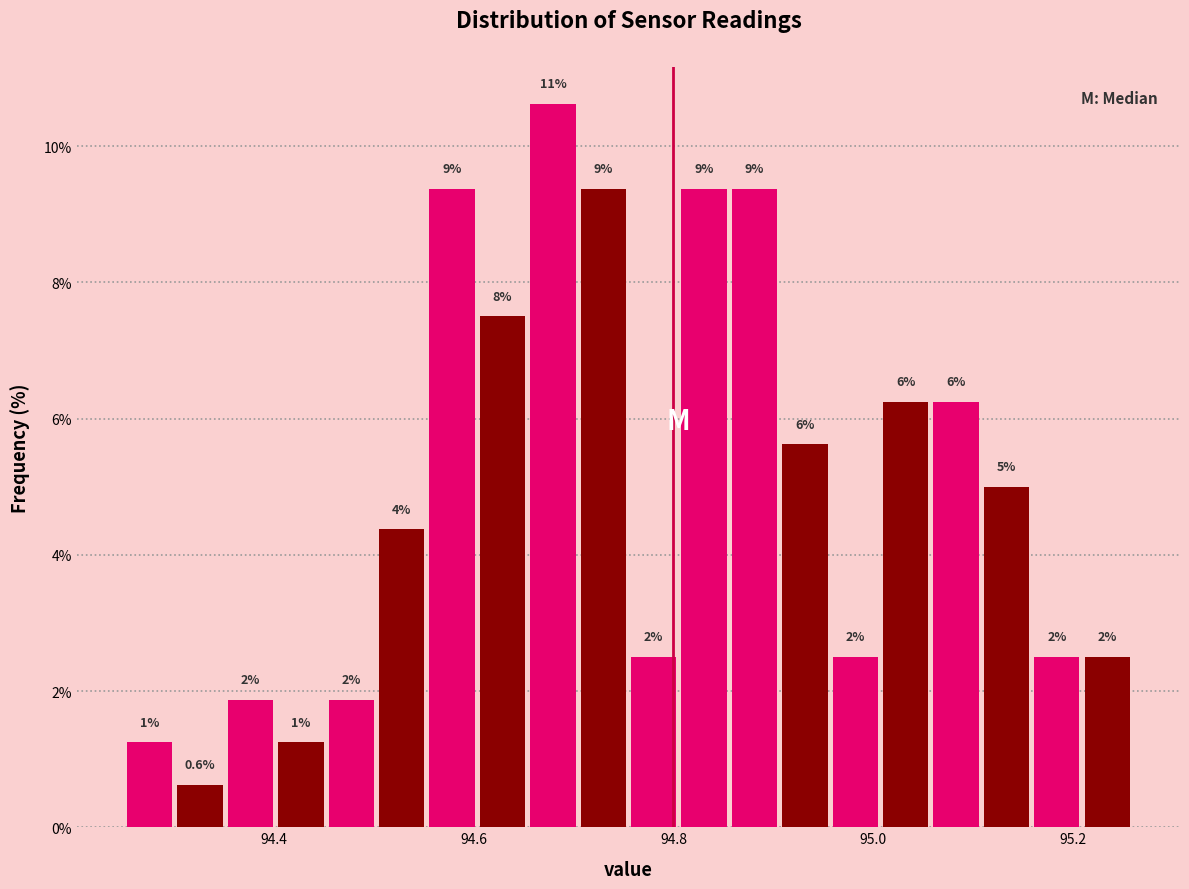

Around what value on the x-axis is the tallest bar? Give the approximate position of its centre, as read against the axis.

94.68